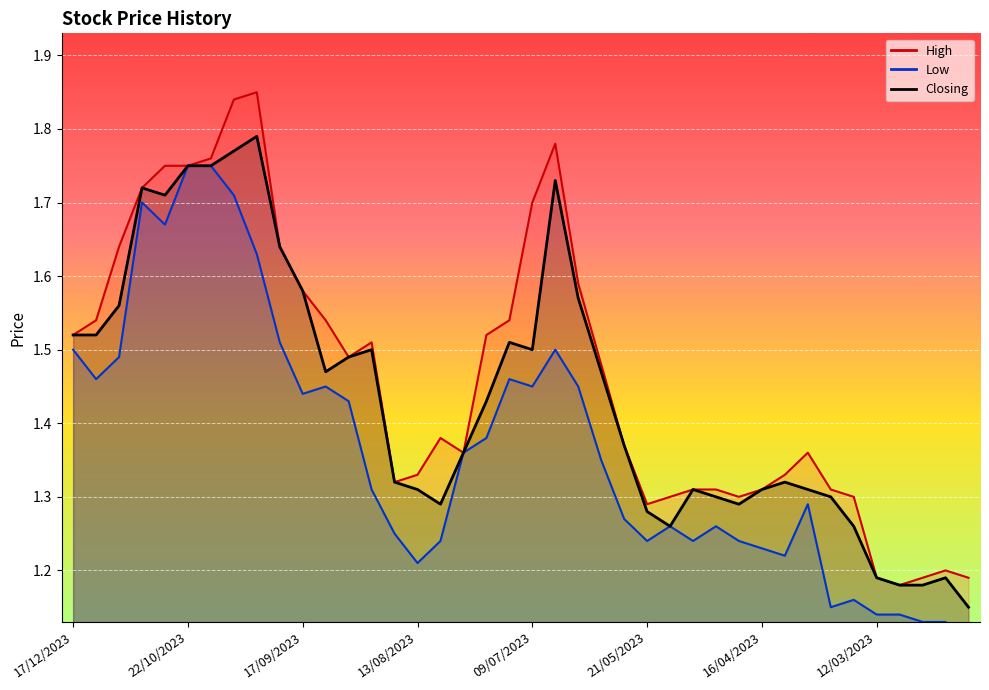

What position from the right is 10/12/2023?

39